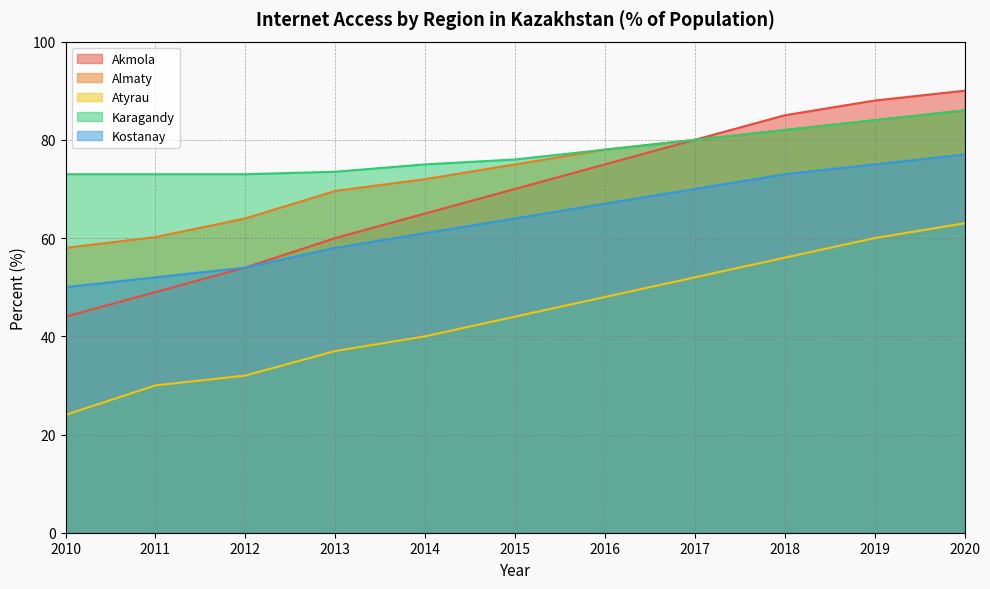

At which label does Kostanay reach its peak?

2020